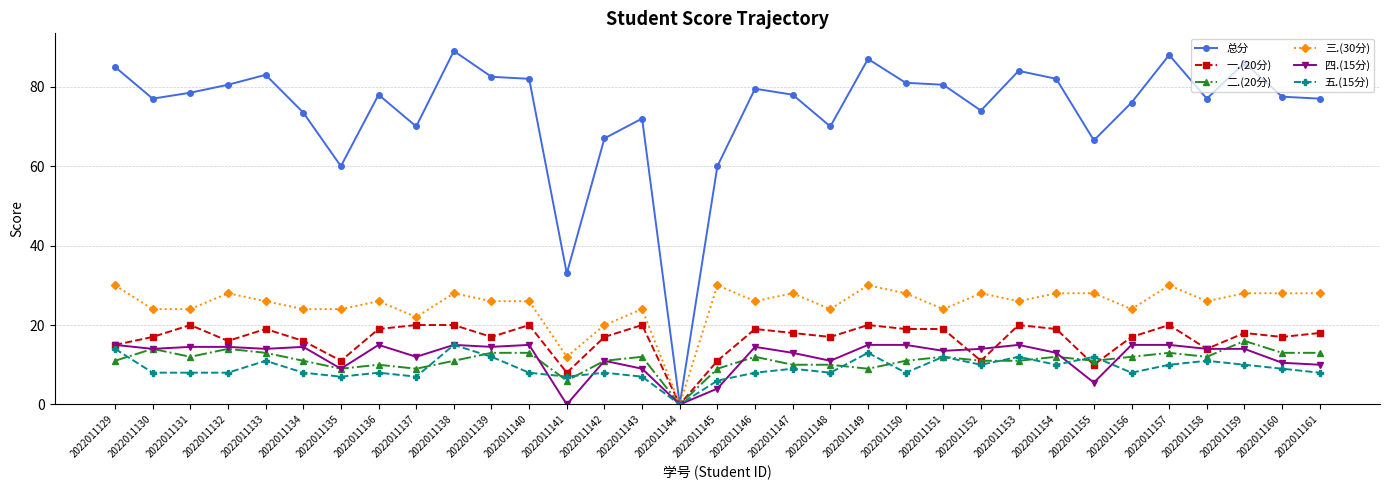

Is this an area chart (filled region under the line)?

No